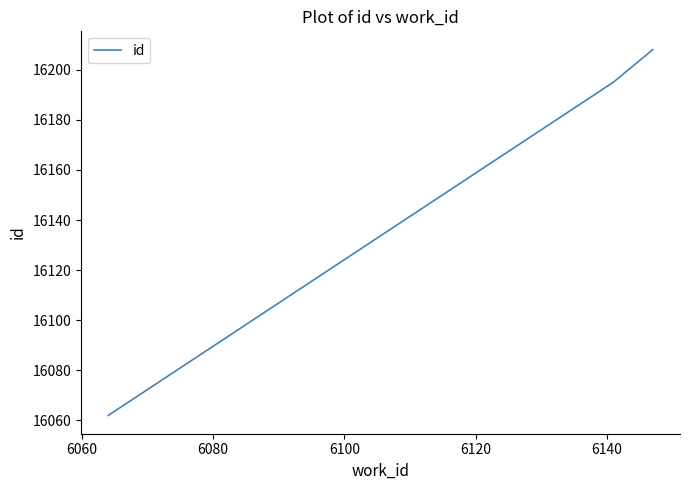

What is the maximum value shown in the chart?

16208